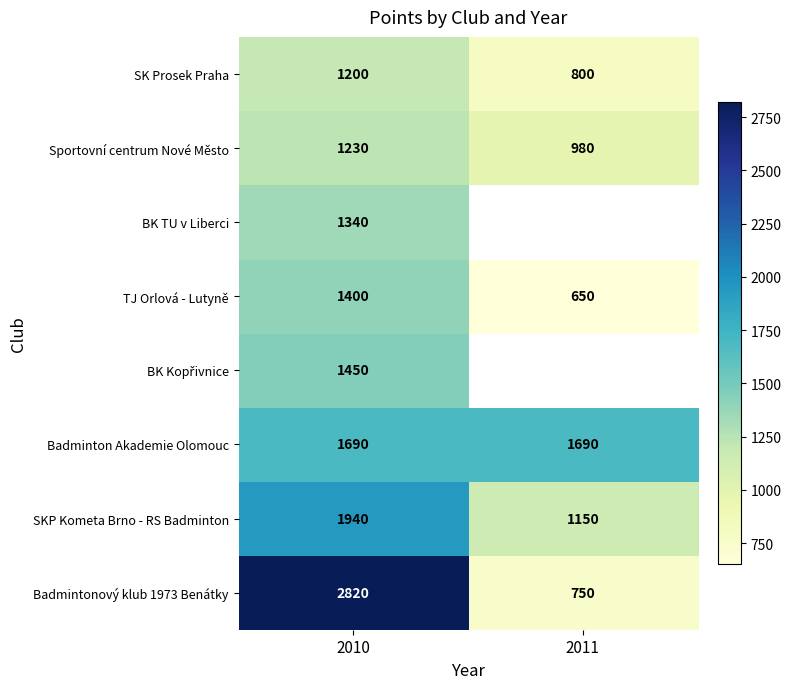

How many categories are shown in the chart?

2